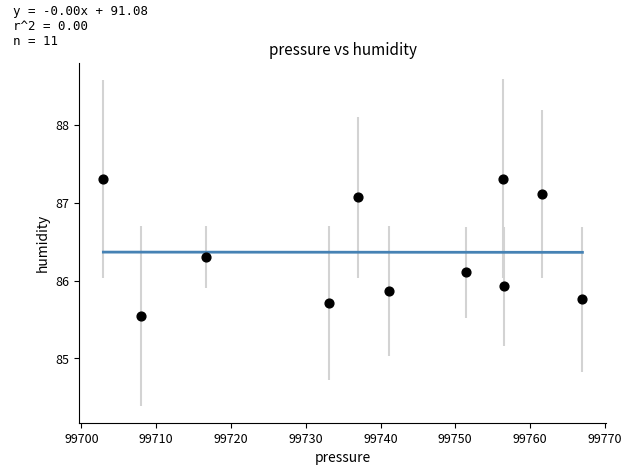

What is the range of Y values (max minus min)?

1.8